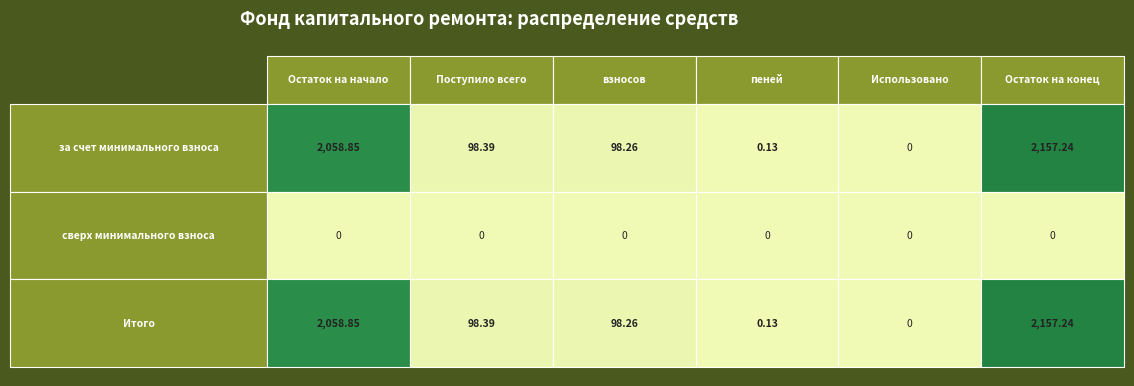

What value does the за счет минимального взноса series have at 3?

0.1